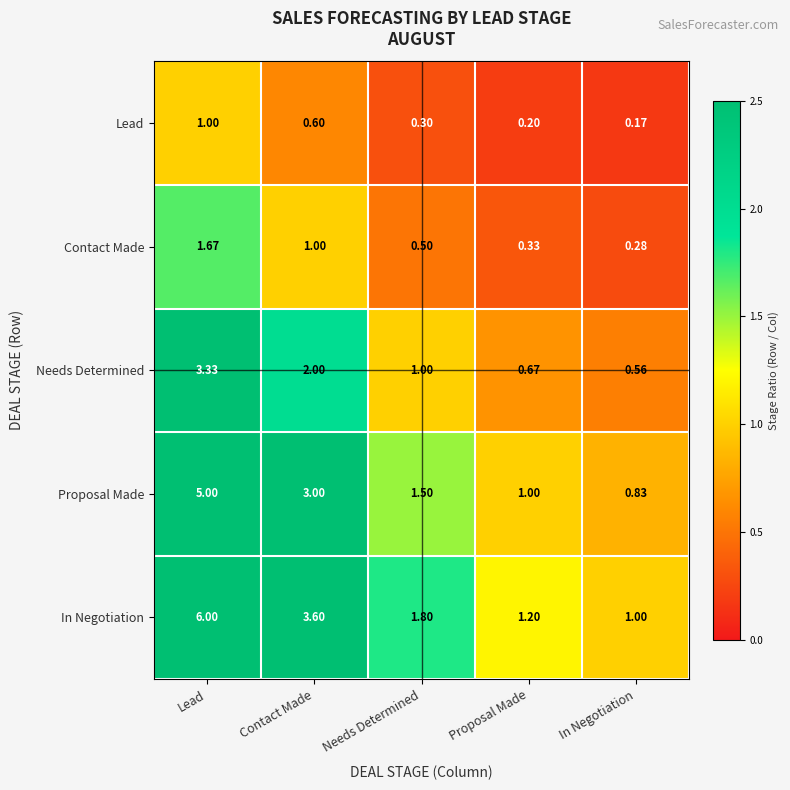

How many categories are shown in the chart?

5